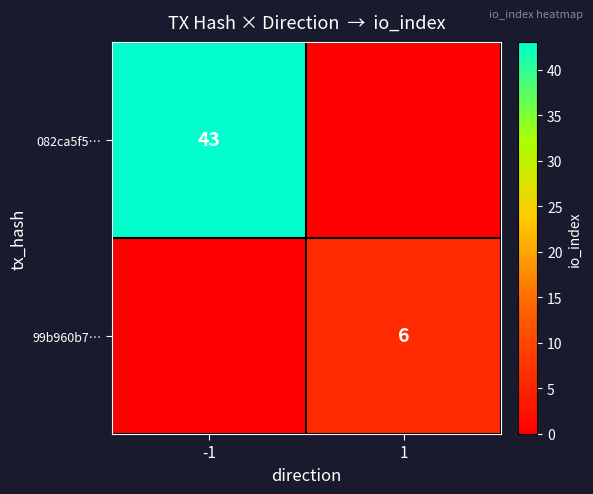

What is the total value across all series at -1?

43